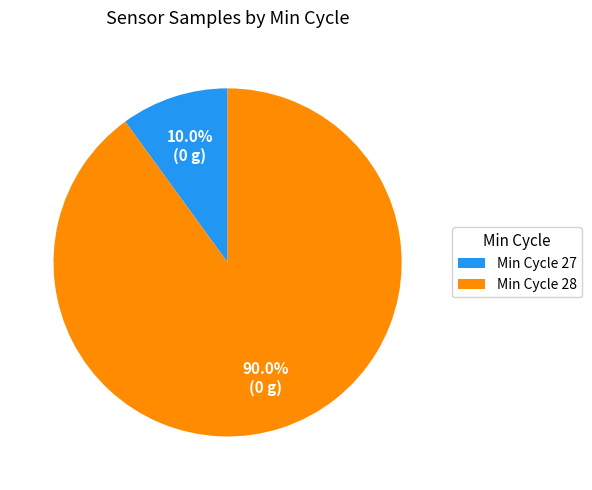

Which slice is the largest?

Min Cycle 28